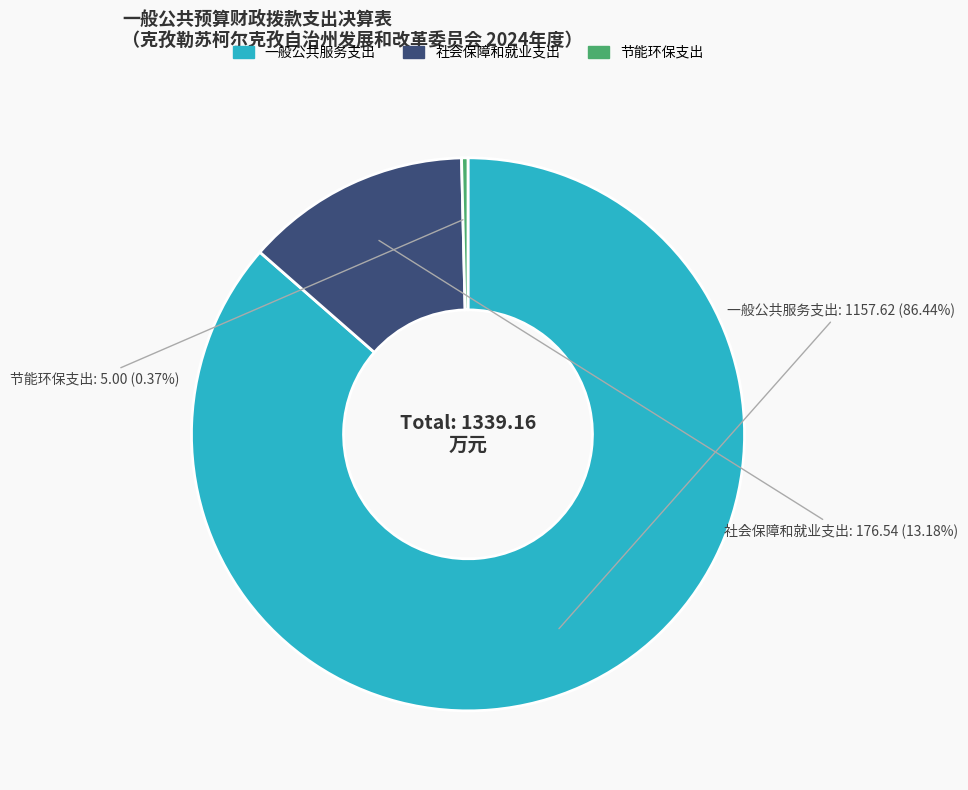

True or false: 社会保障和就业支出 accounts for 6% of the total.

False